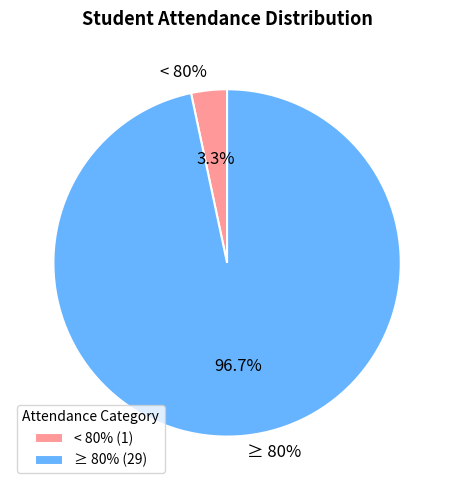

True or false: ≥ 80% accounts for 97% of the total.

True